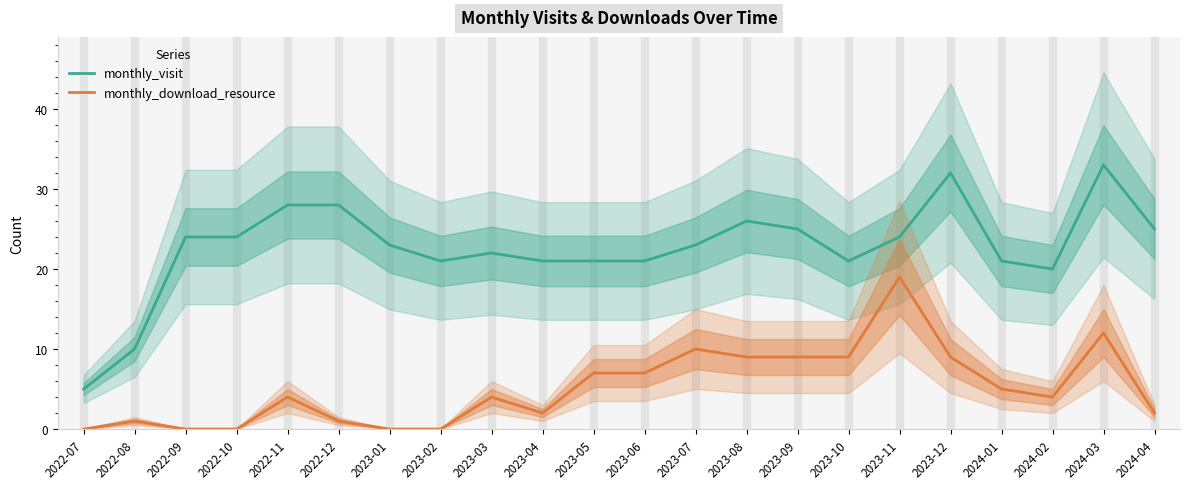

True or false: monthly_visit and monthly_download_resource cross at least once.

False